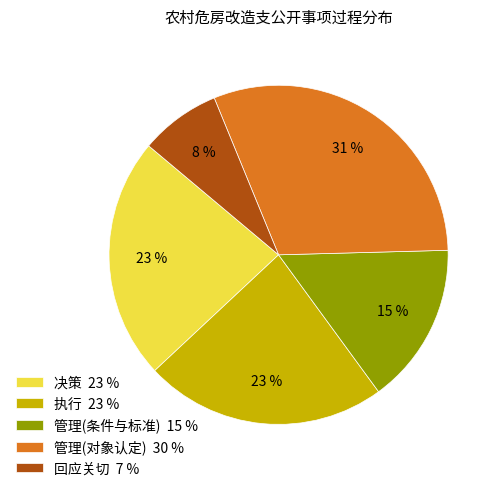

To the nearest percent, what is the difference between the largest and smallest slice percentages?

23%